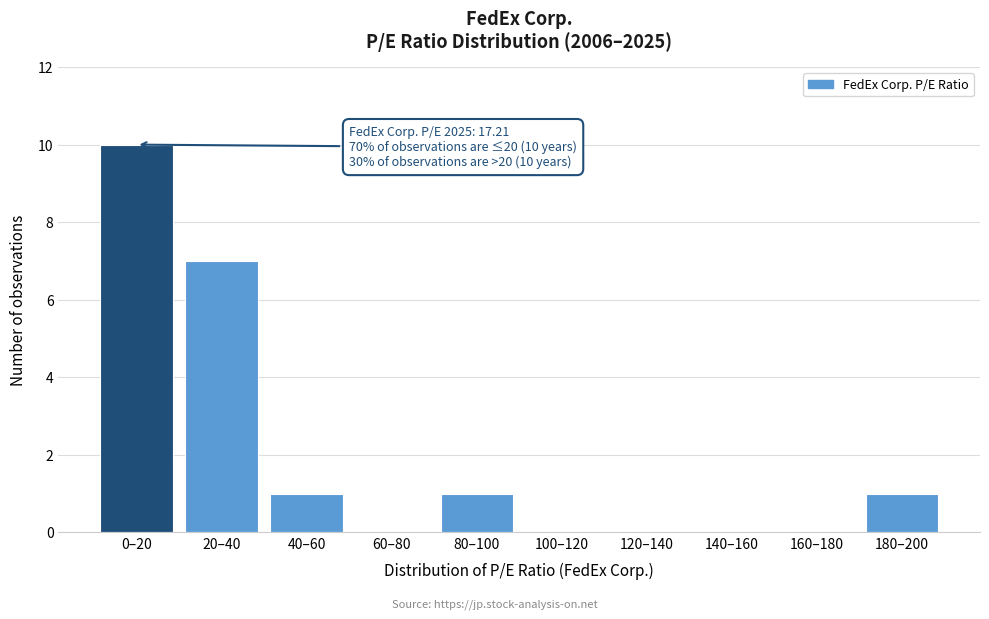

Reading left to right, what are all the values shown in this chart?

0–20=10	20–40=7	40–60=1	60–80=0	80–100=1	100–120=0	120–140=0	140–160=0	160–180=0	180–200=1